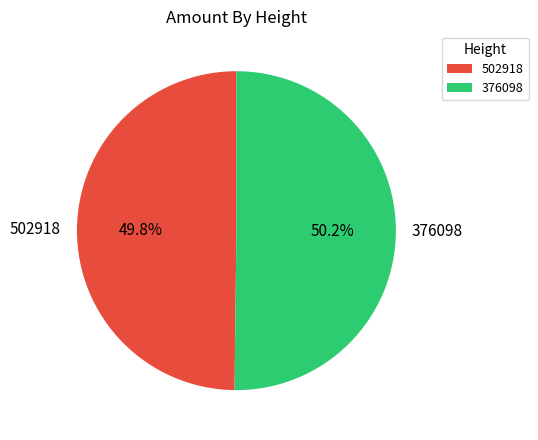

Is there any slice that represents more than half of the pie?

Yes